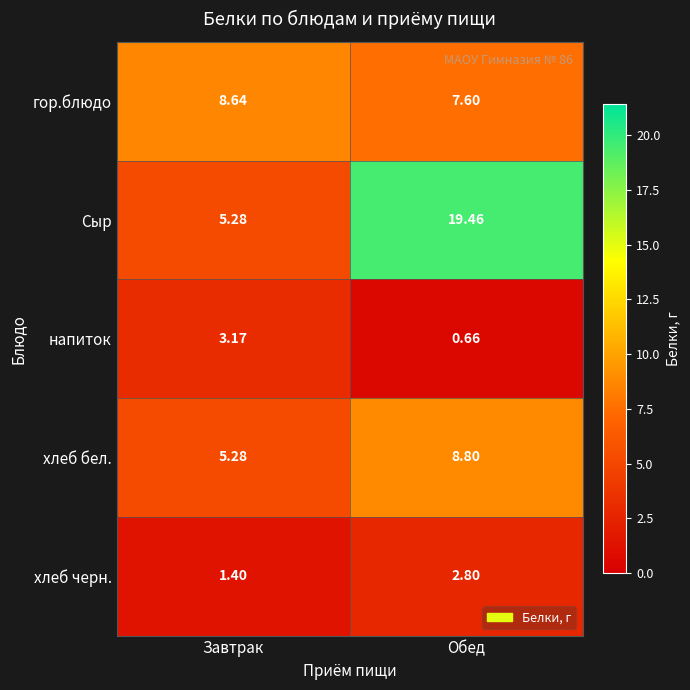

At which category does the chart reach its minimum across all series?

Обед